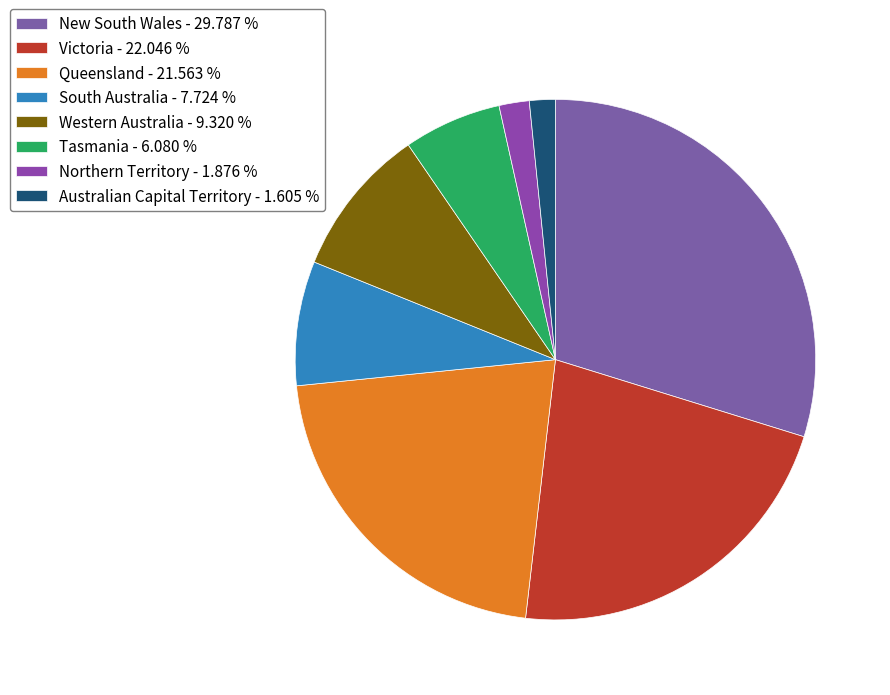

How many segments does this pie chart have?

8